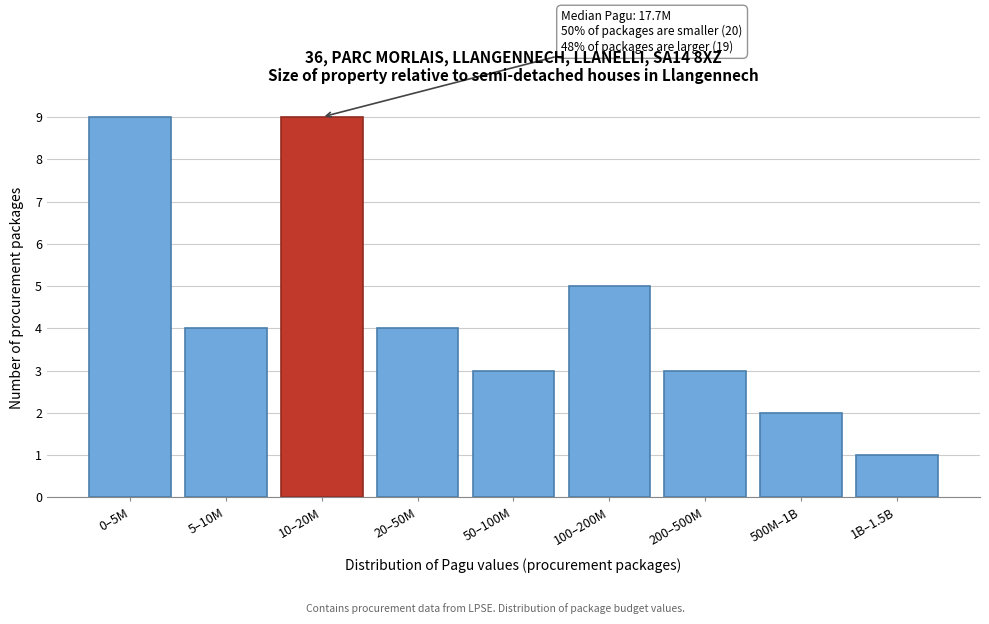

Reading right to left, extract all data points from this chart.

1	2	3	5	3	4	9	4	9